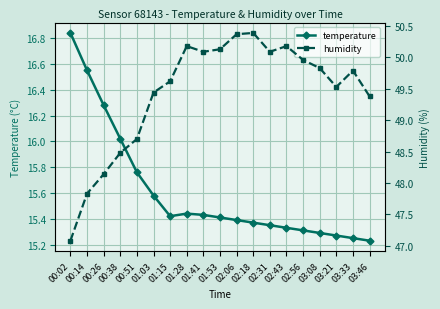

What position from the right is 01:41?

11